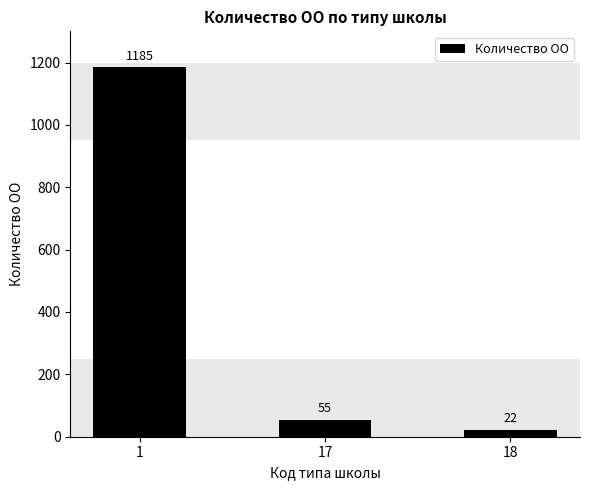

What is the difference between the second highest and minimum values?

33